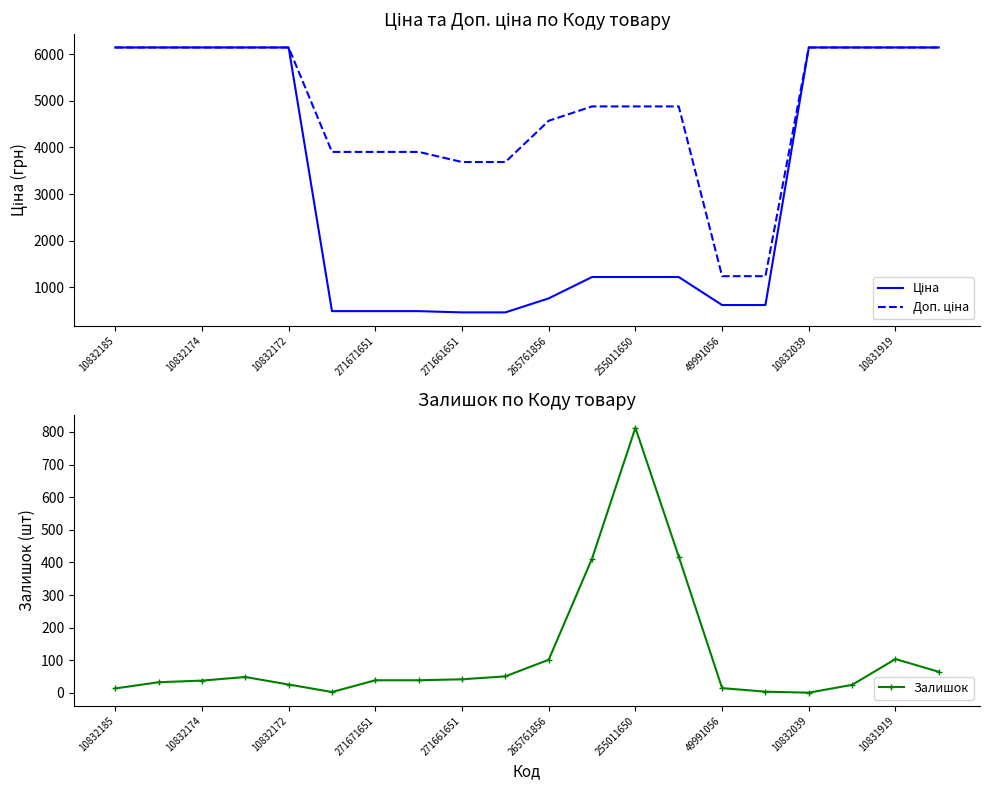

What is the minimum value shown in the chart?

1.0